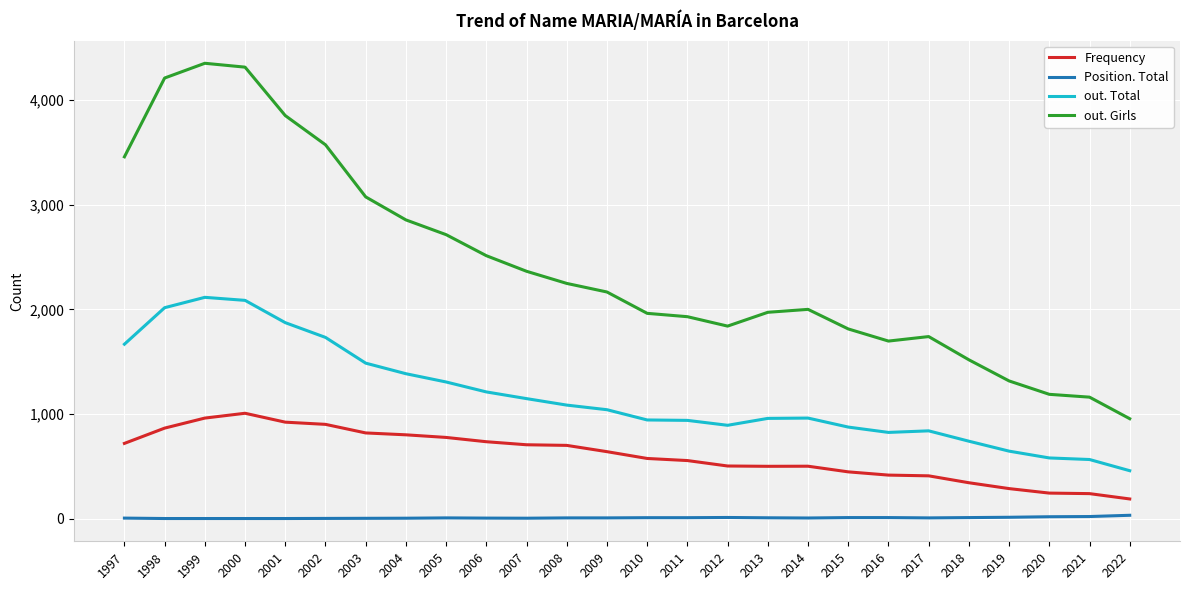

The out. Total series shows 636 at 2003. True or false?

False